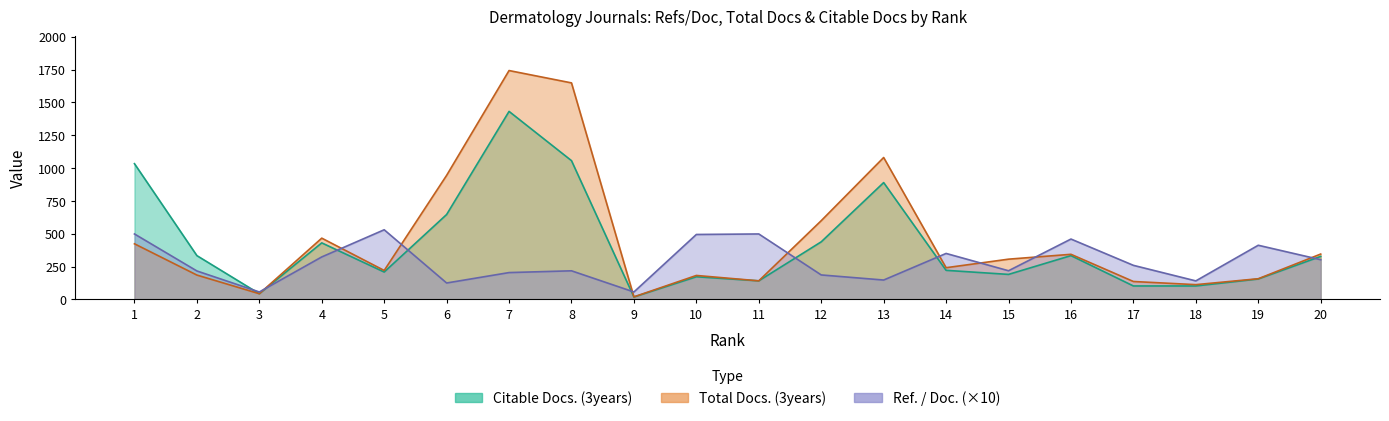

List the labels in order of Ref. / Doc. value, smallest first.

3, 9, 6, 18, 13, 12, 7, 2, 8, 15, 17, 20, 4, 14, 19, 16, 10, 1, 11, 5